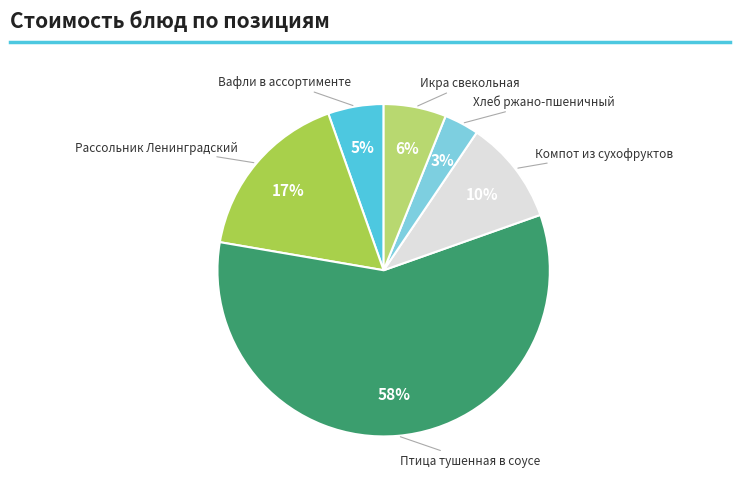

To the nearest percent, what is the average slice percentage?

17%